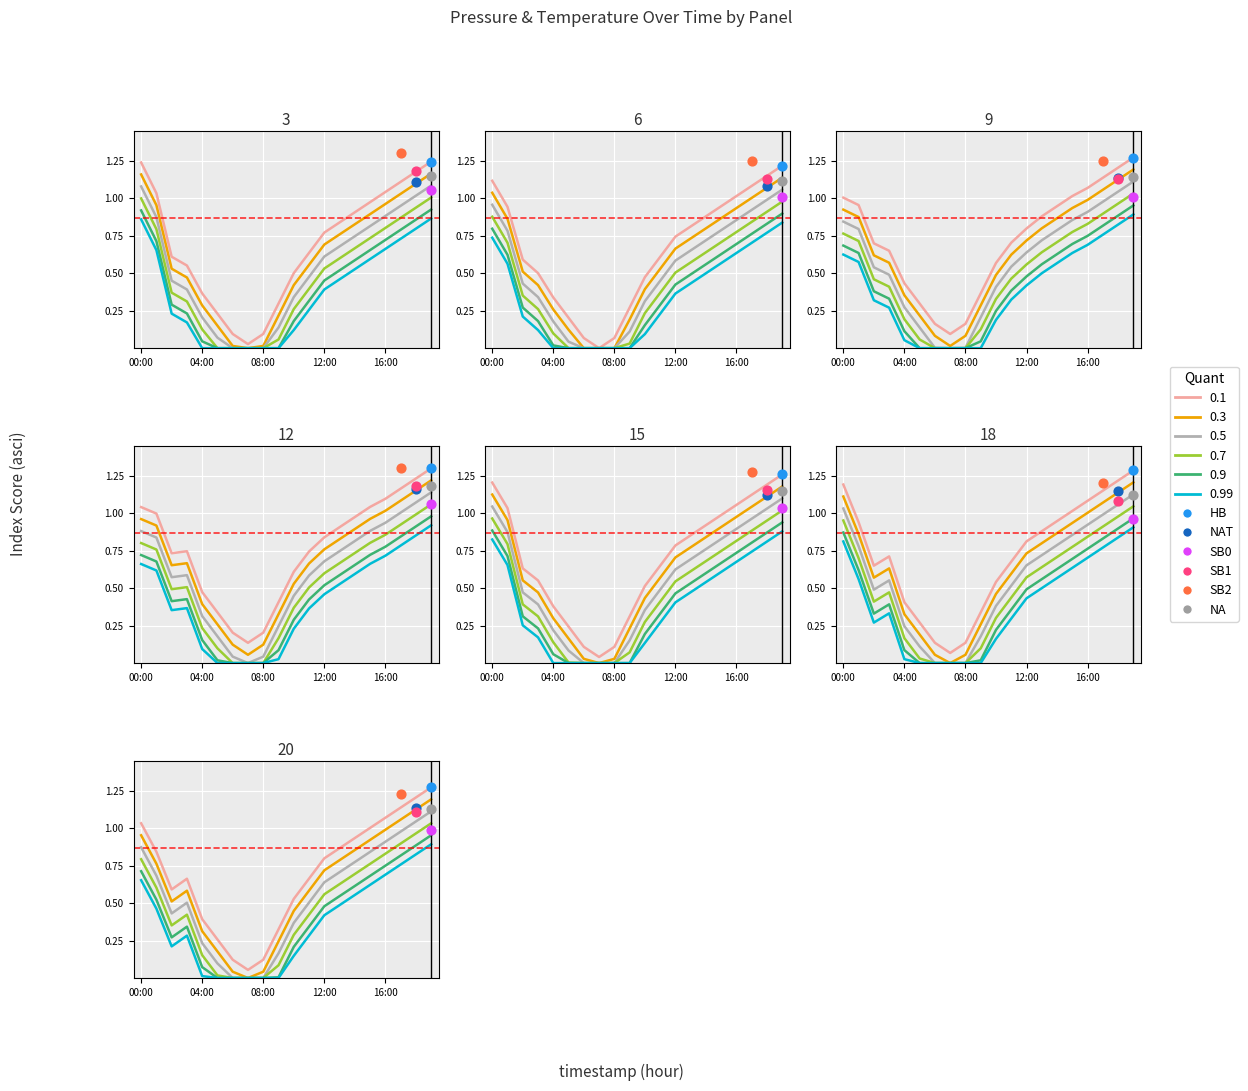

Which has a higher value, 16:00 or 13:00?

16:00